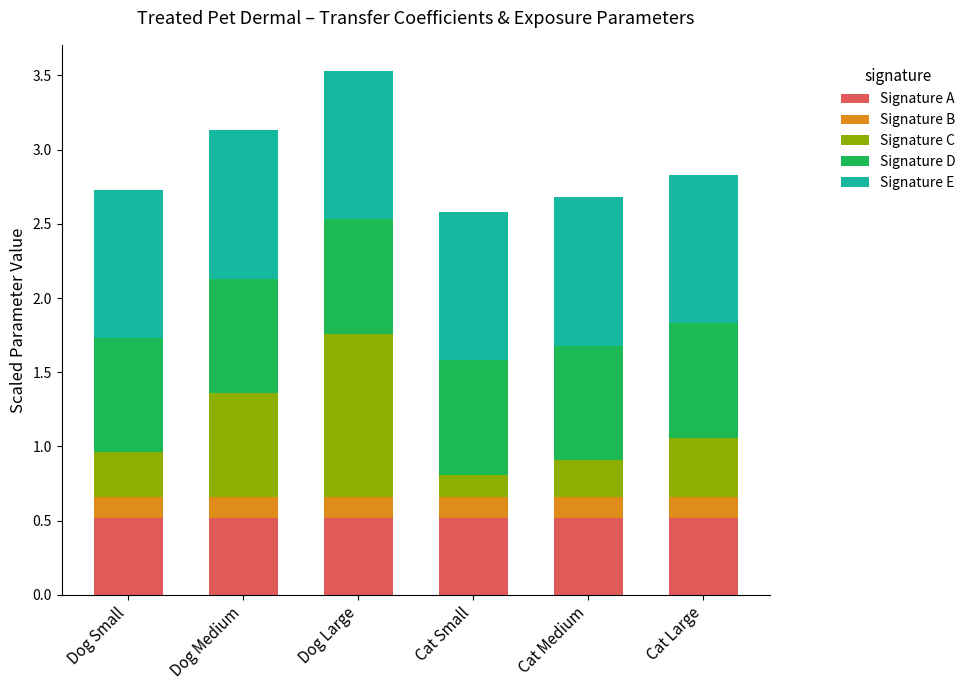

Does the chart contain stacked bars?

Yes